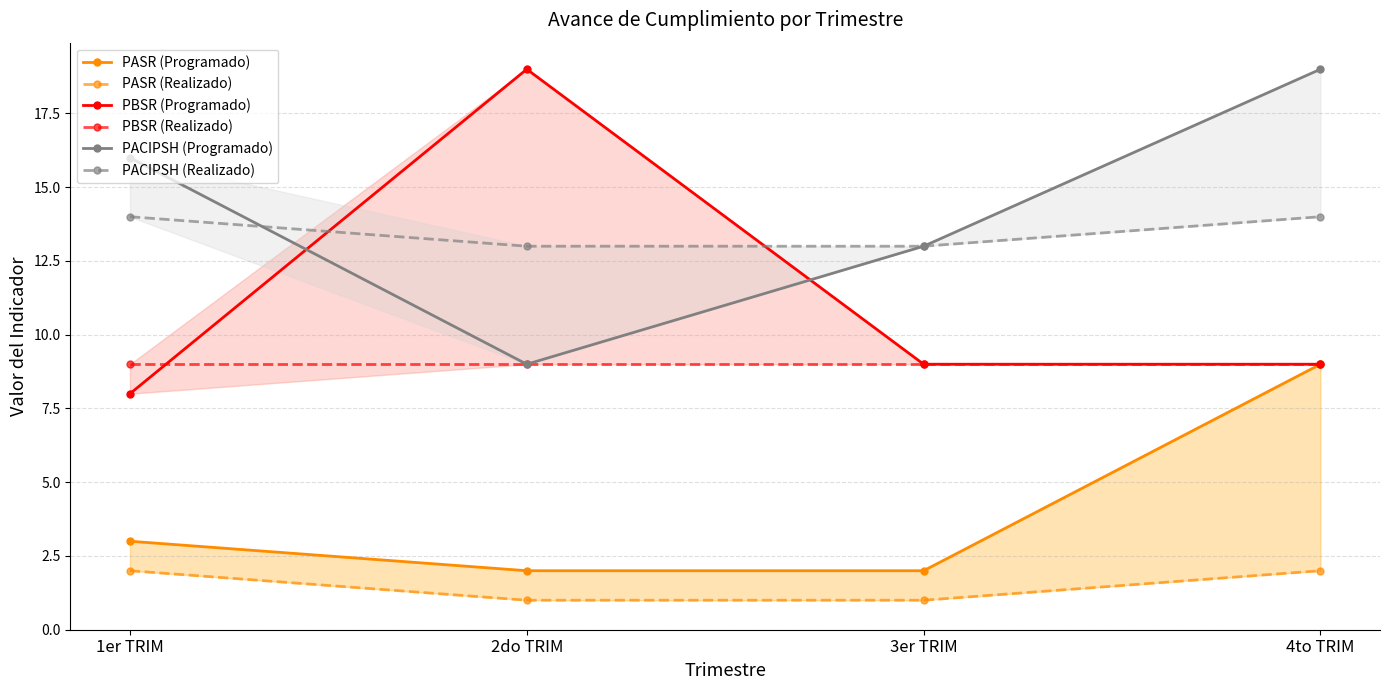

What is the average value of the PACIPSH (Realizado) series?

14